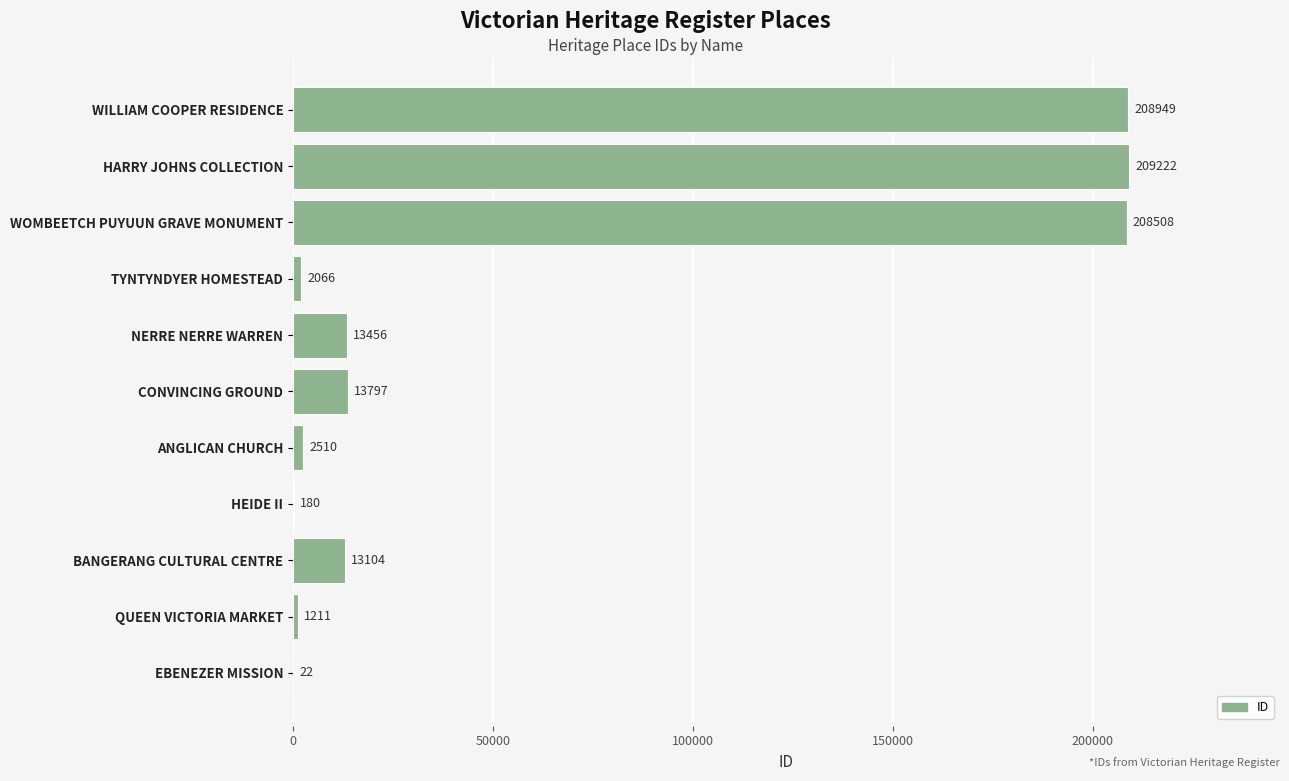

What is the change in value from WOMBEETCH PUYUUN GRAVE MONUMENT to WILLIAM COOPER RESIDENCE?

+441